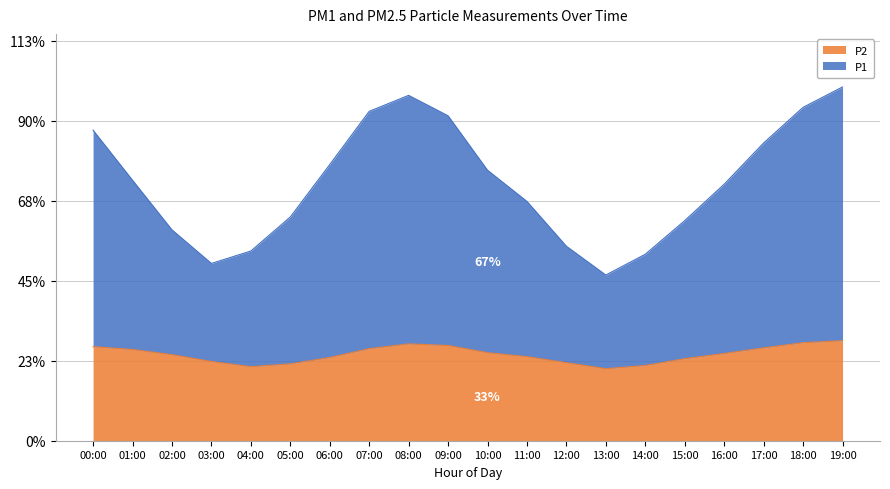

What is the value of the P1 point at the 10th from the left?

8.1